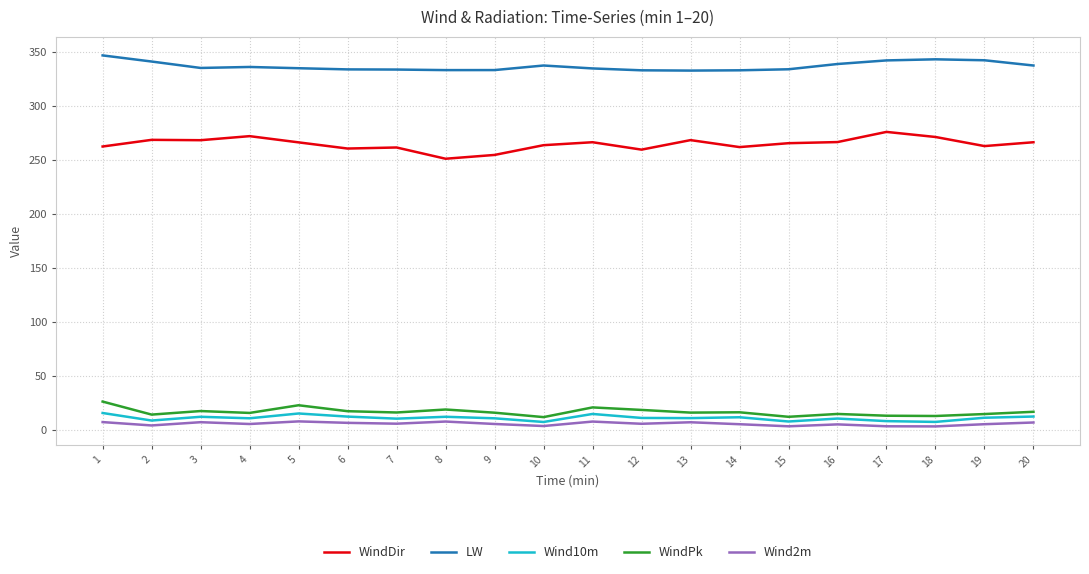

What is the total value across all series at 5?

647.8